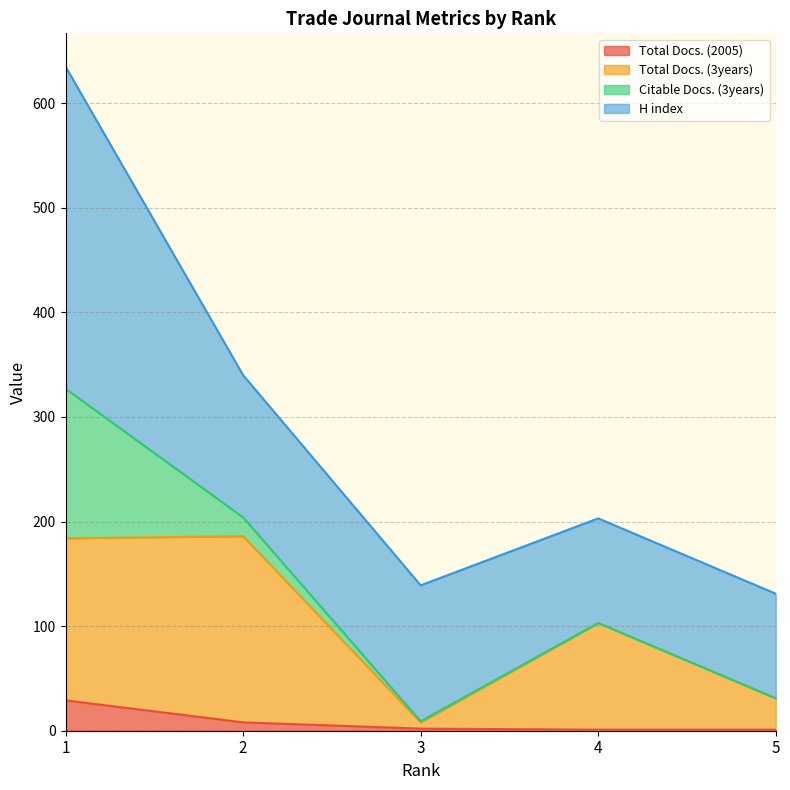

True or false: Total Docs. (2005) and Total Docs. (3years) intersect in this chart.

False